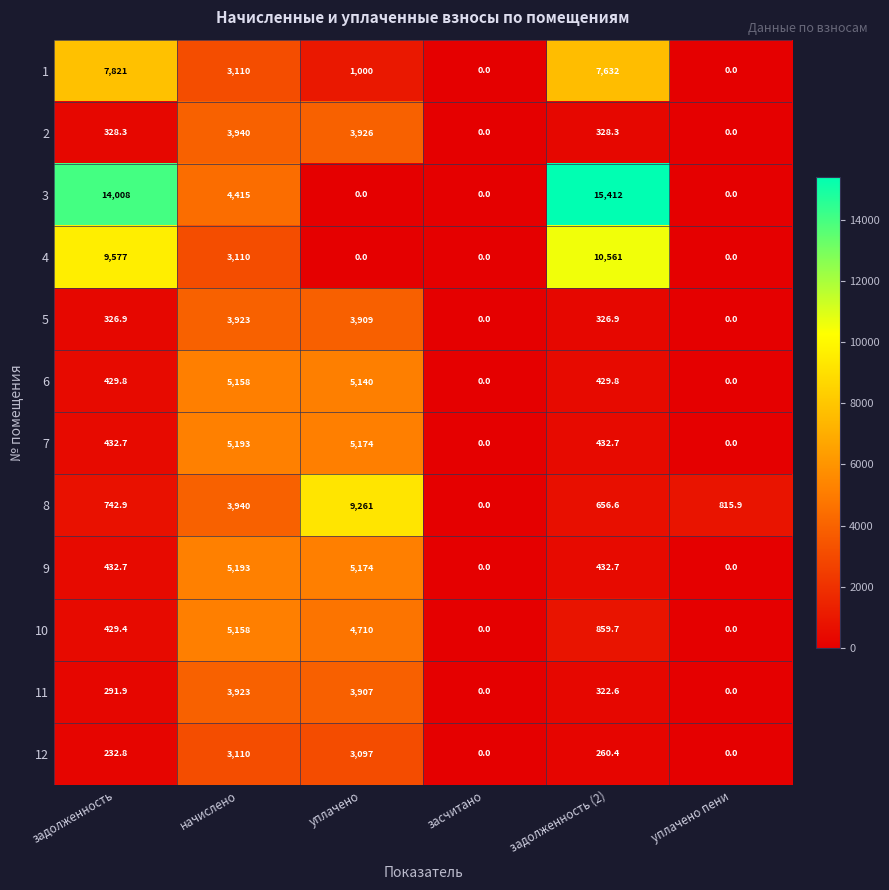

Is it true that 7 equals 701.0 at задолженность (2)?

False